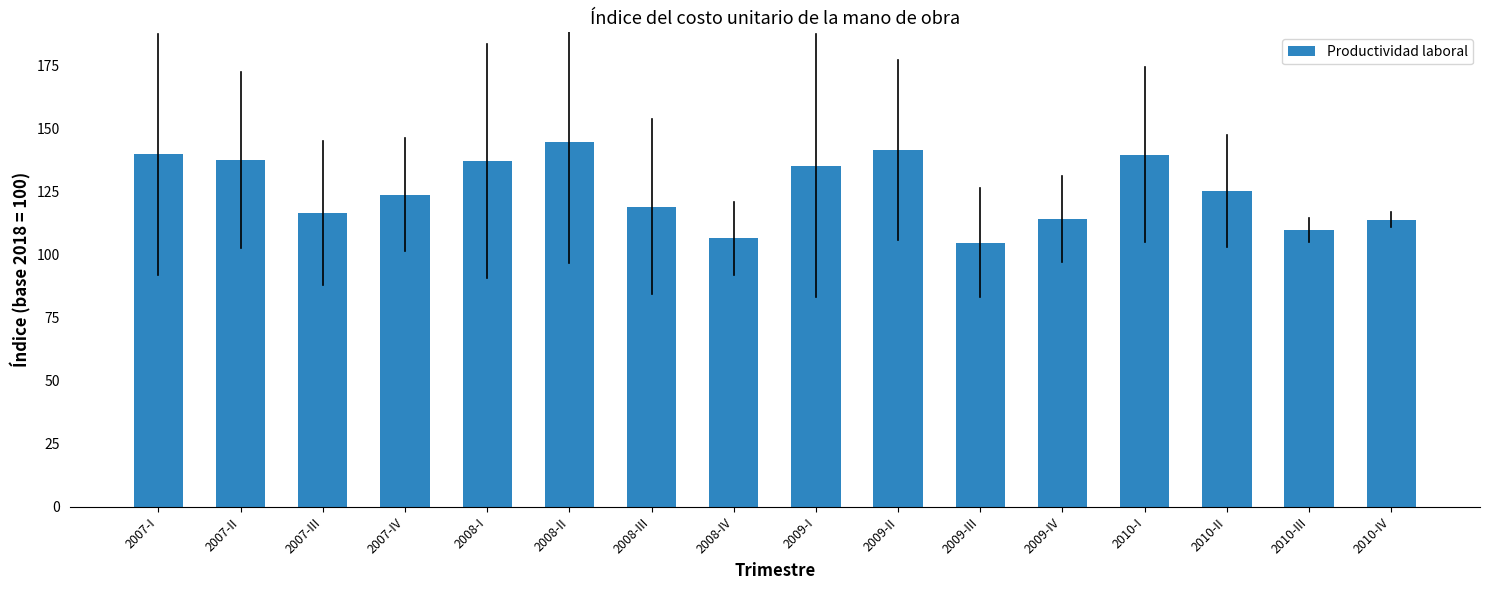

What is the difference between the maximum and minimum values?

39.9